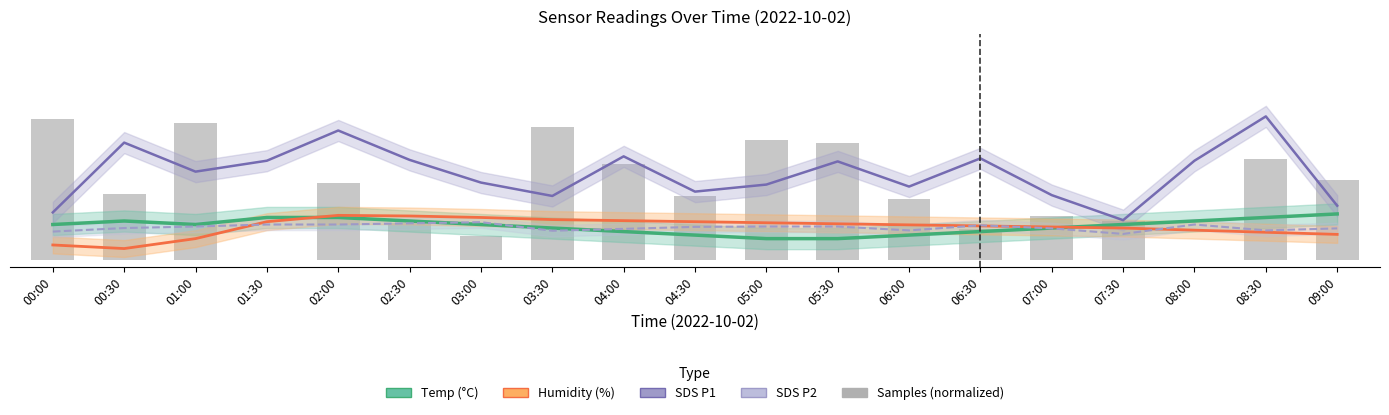

The Samples (normalized) series shows 2.1 at 04:00. True or false?

False